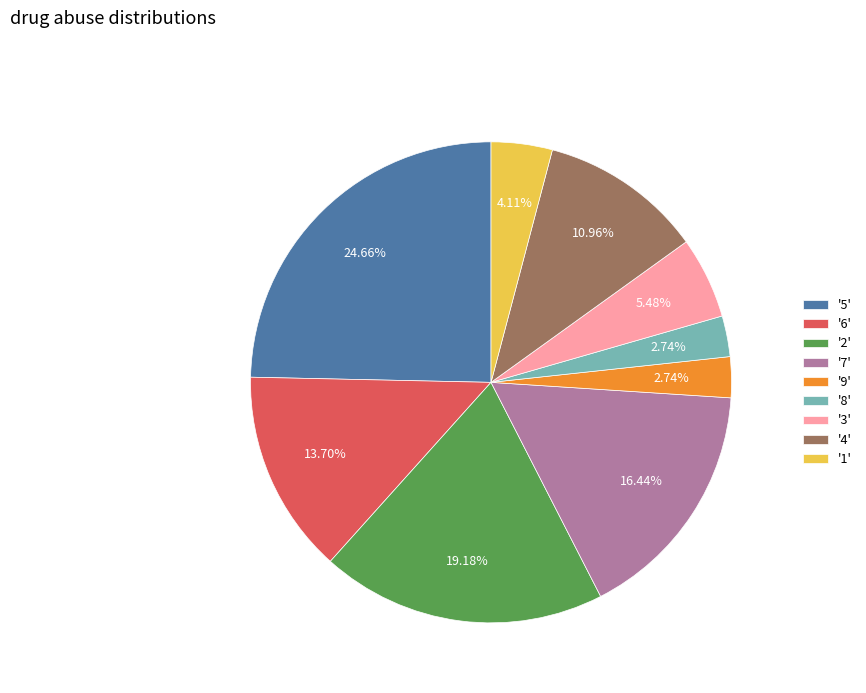

To the nearest percent, what is the average slice percentage?

11%